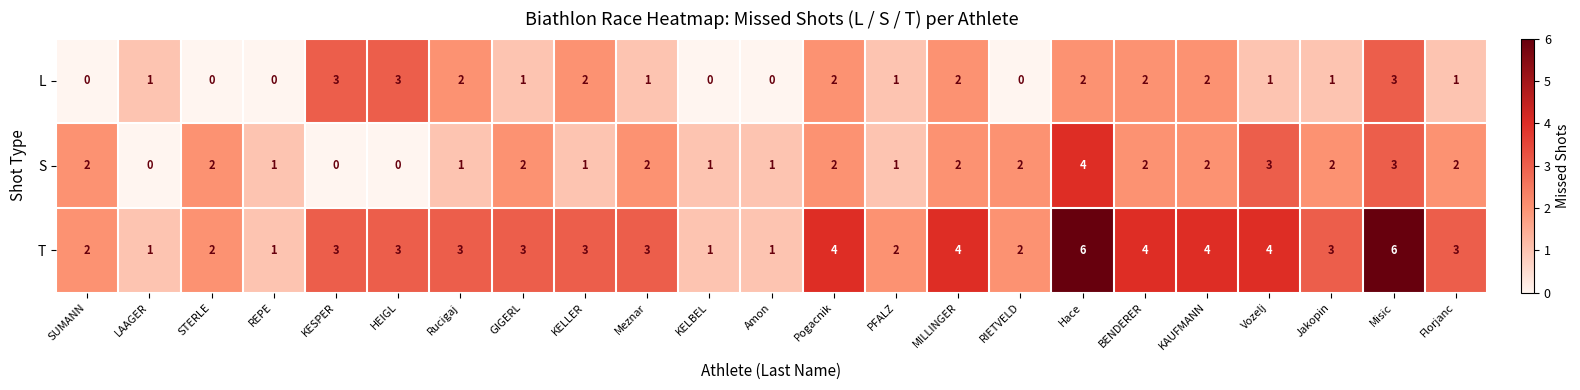

What is the difference between the maximum and minimum values in the L series?

3